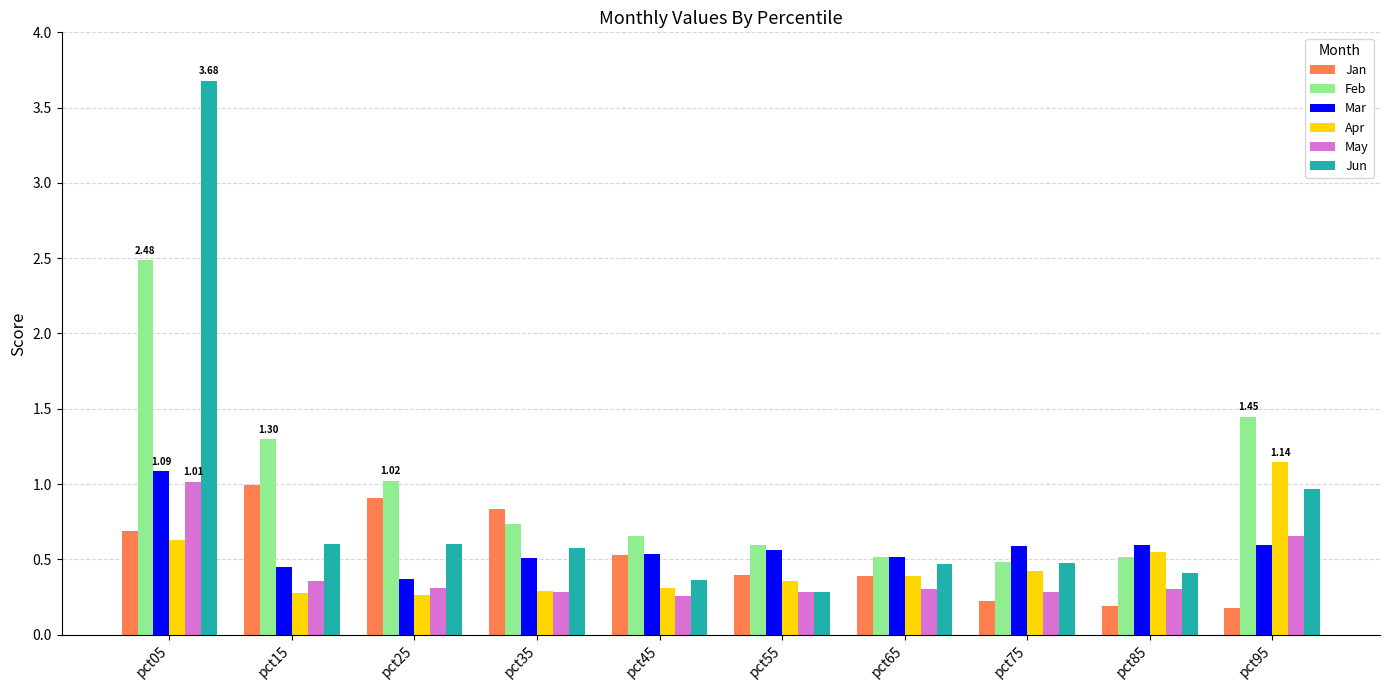

What is the sum of all May values?

4.0